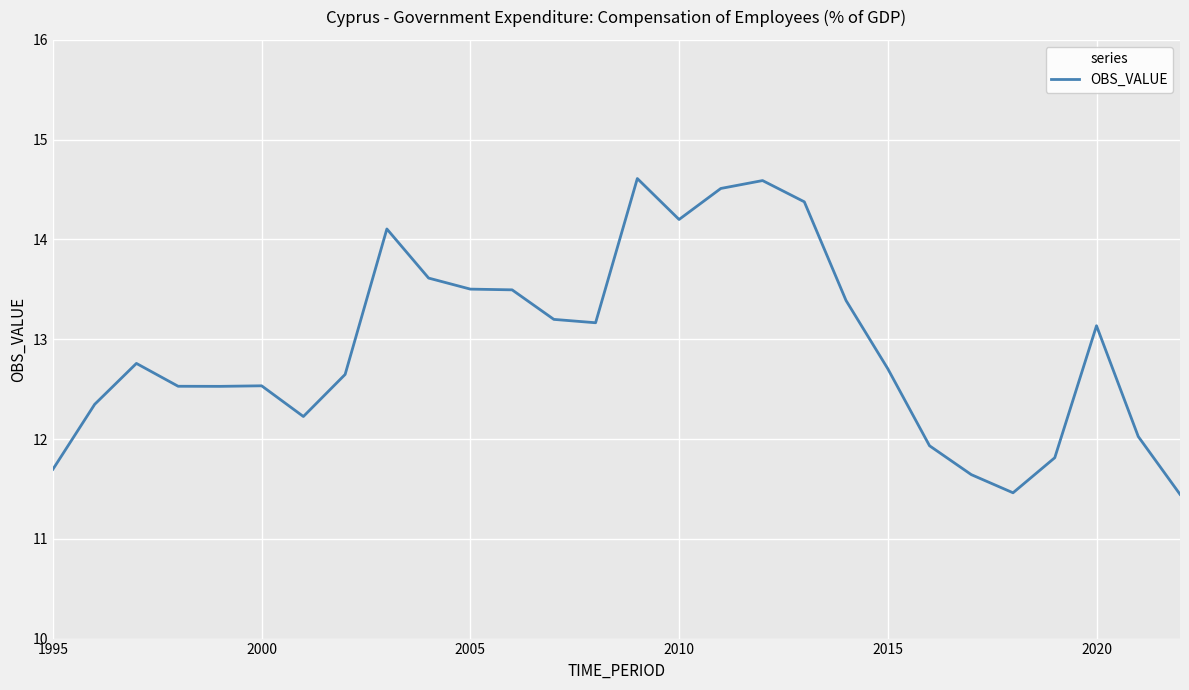

What is the smallest value displayed?

11.4